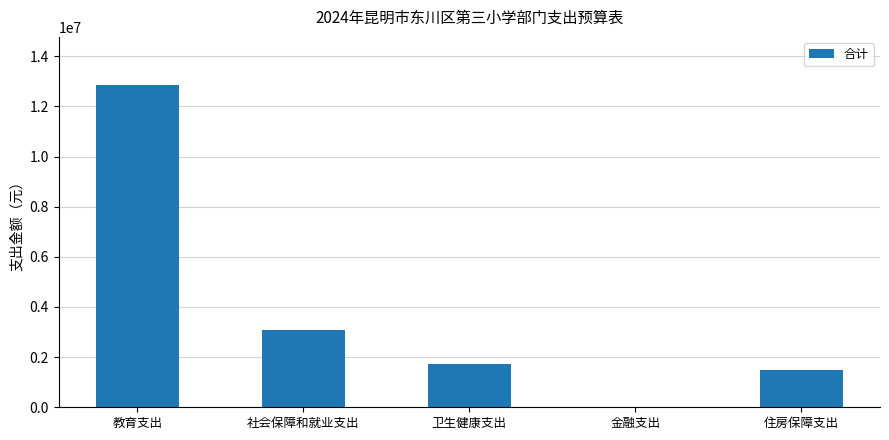

What is the difference between the values at 住房保障支出 and 教育支出?

11376176